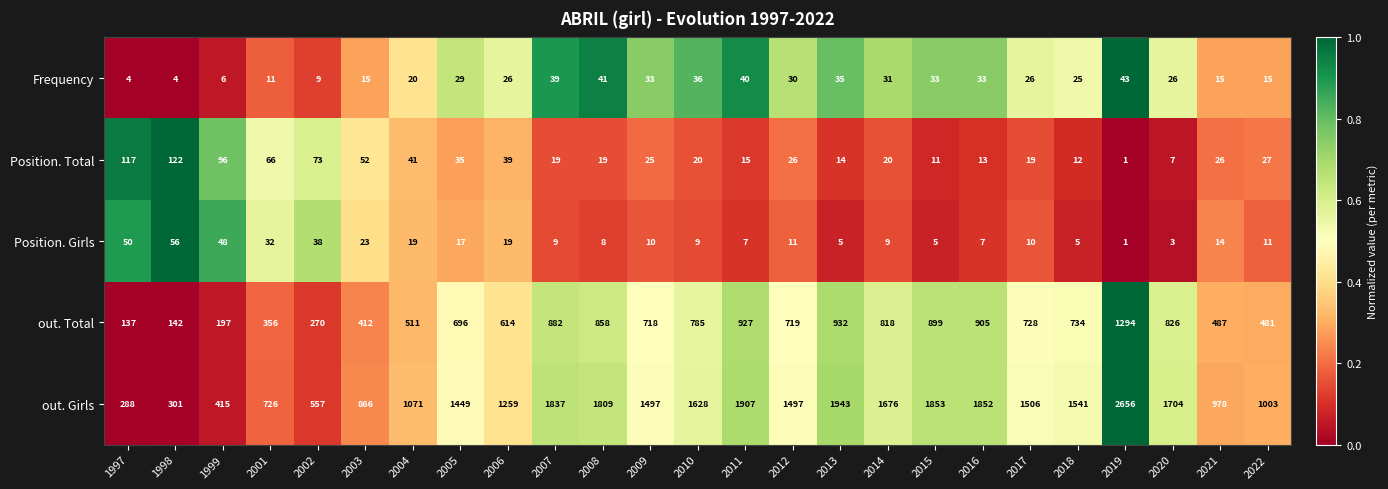

Which series changed the most between 1997 and 2008?

out. Girls